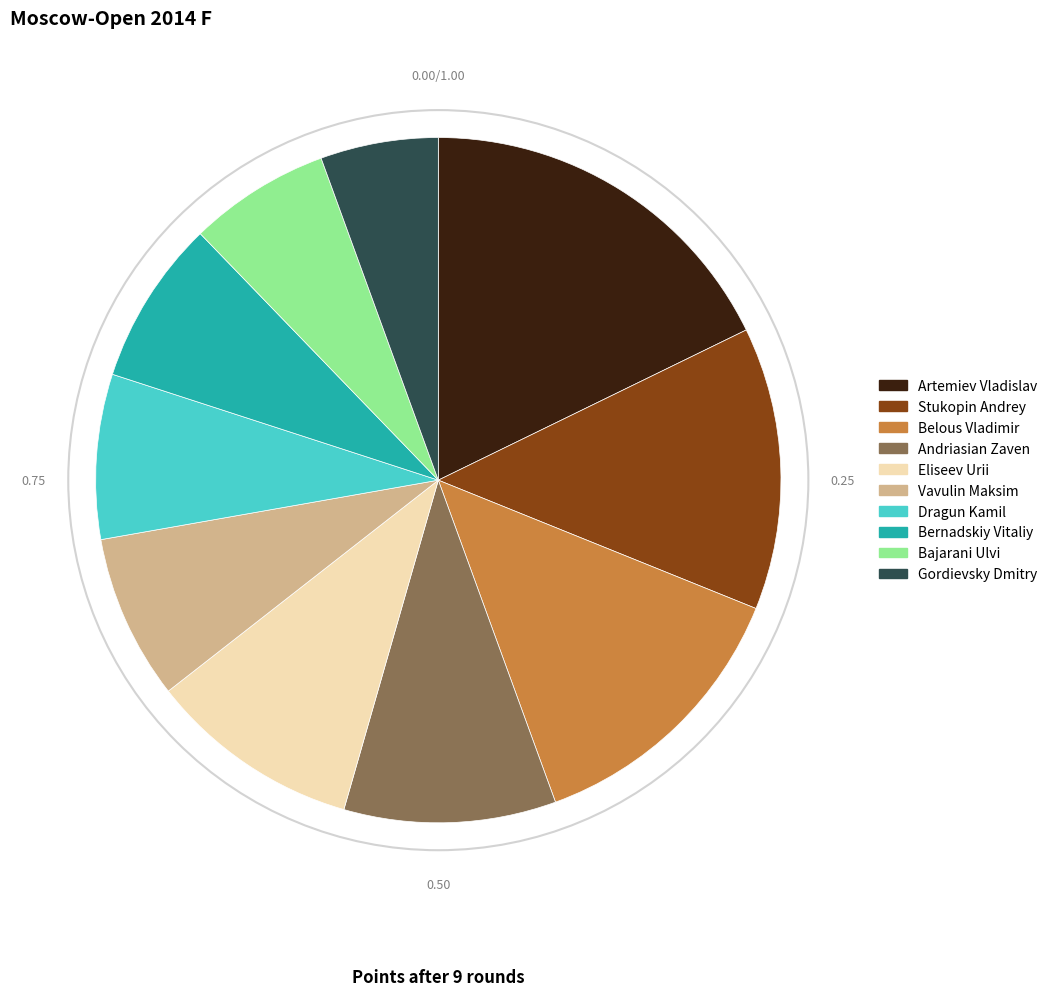

How many slices are in this pie chart?

10